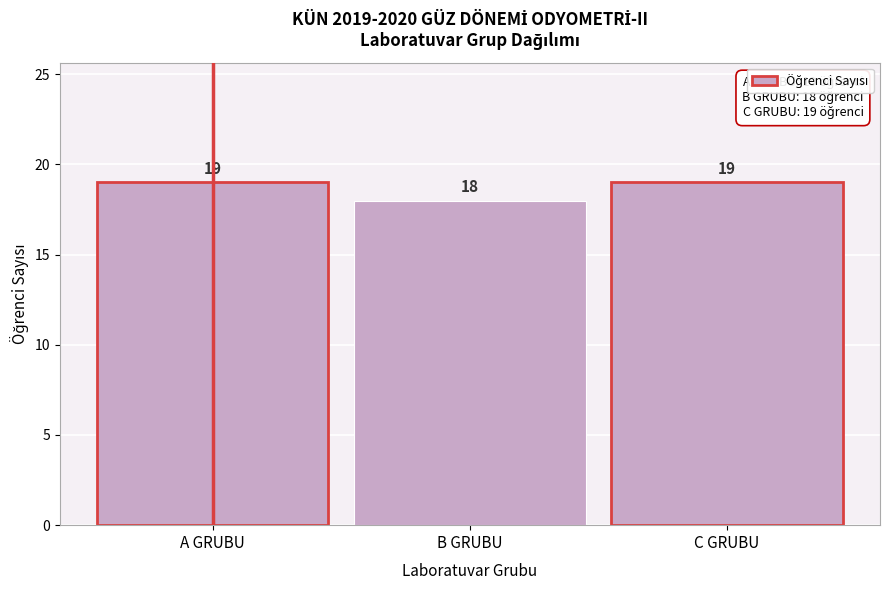

Reading right to left, extract all data points from this chart.

19	18	19